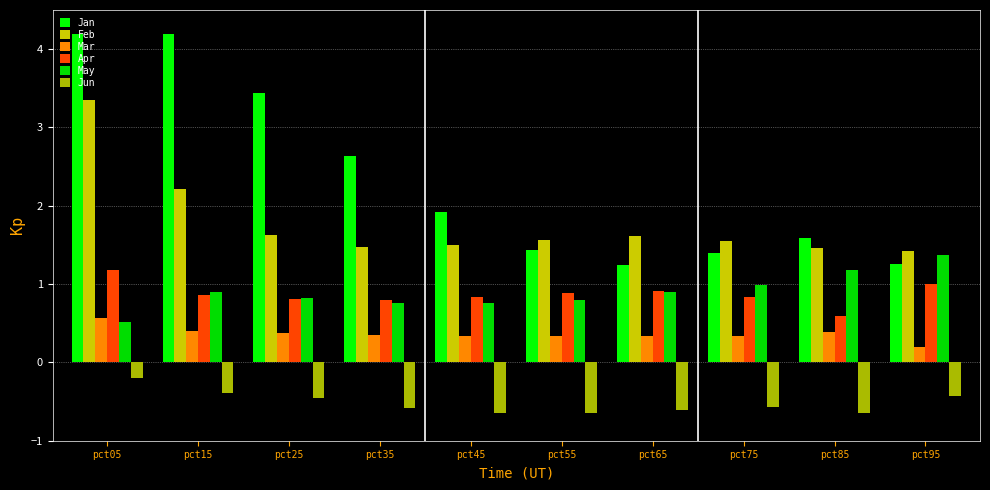

What is the smallest value displayed?

-0.7